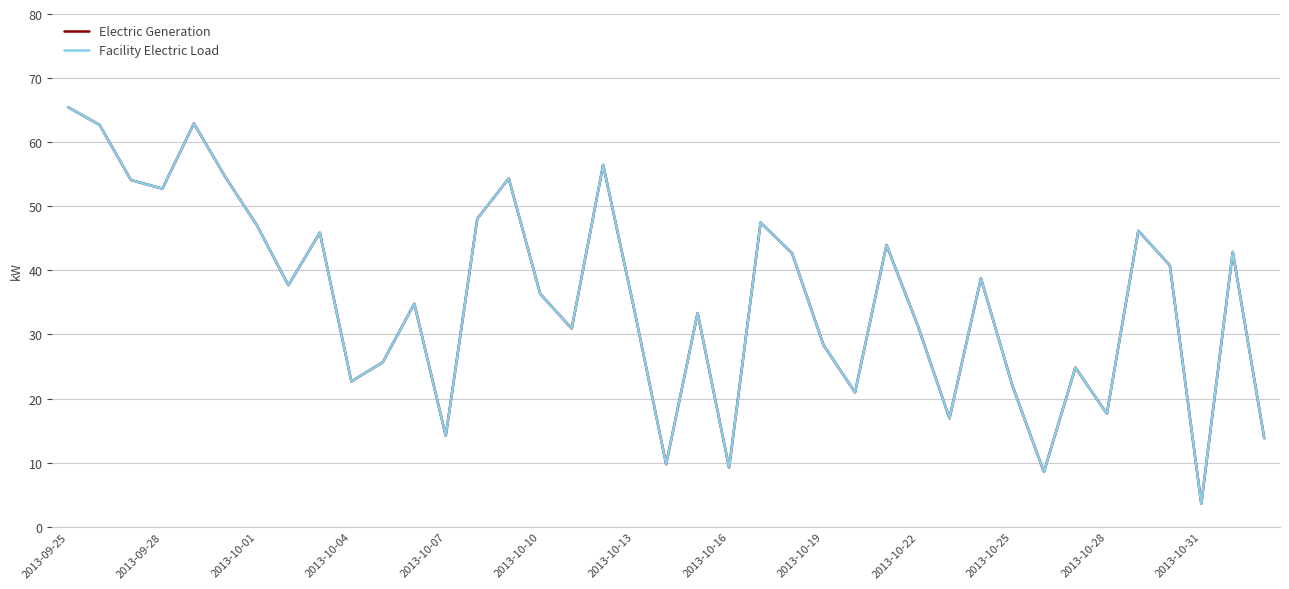

True or false: Electric Generation has more than 2 points higher than both neighbors.

True